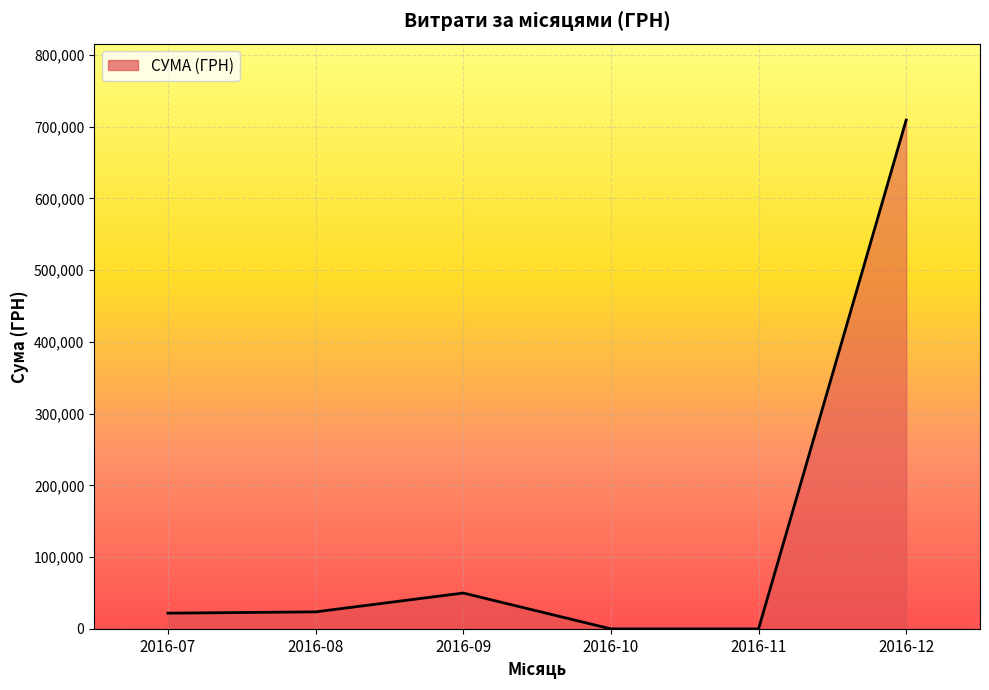

At which label is the value closest to 354630?

2016-09